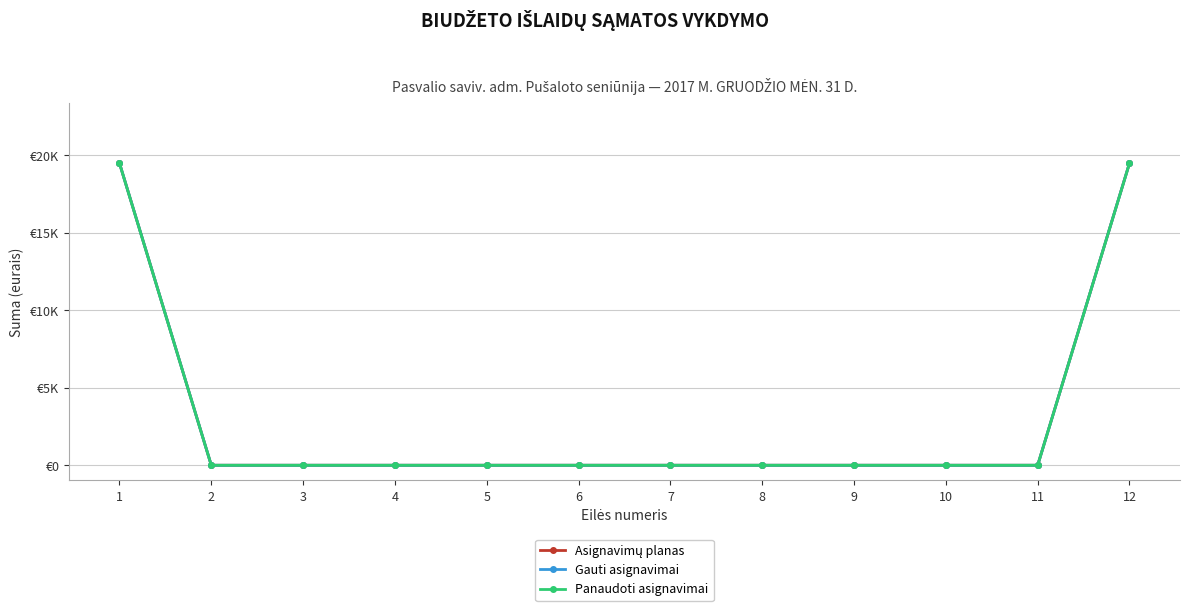

At which category is the sum across all series the highest?

1